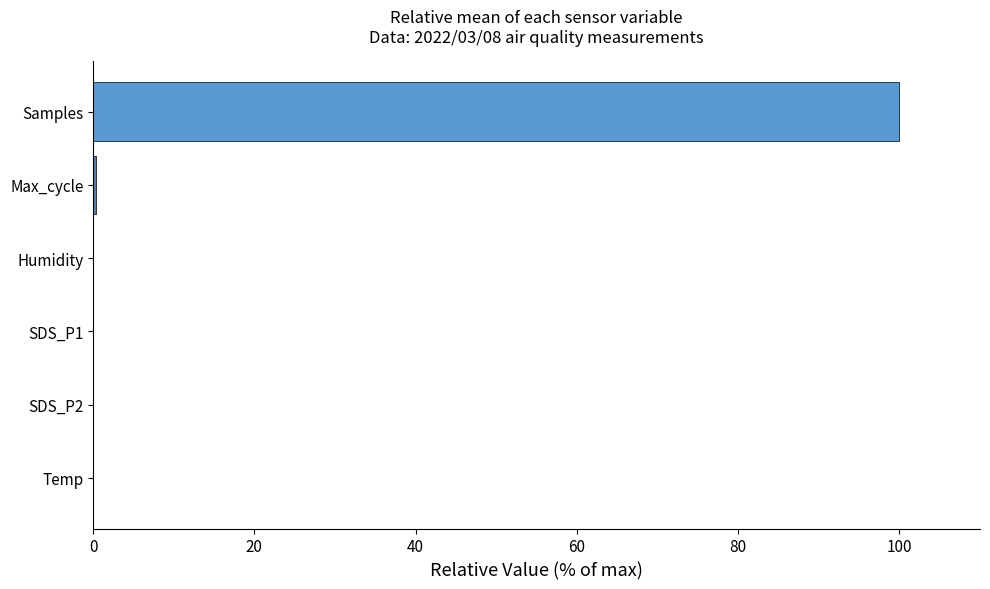

What is the maximum value shown in the chart?

100.0